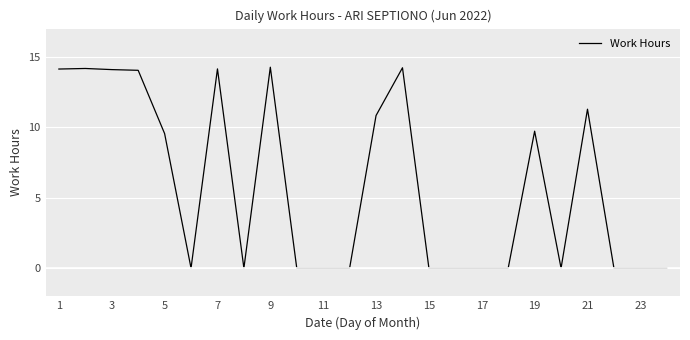

Does the chart have visible grid lines?

Yes